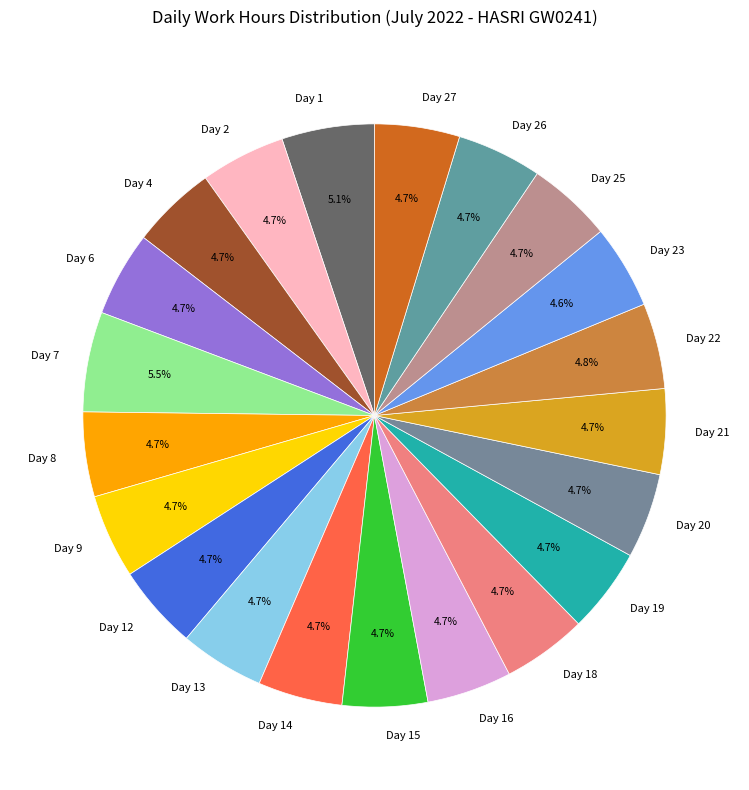

Combined, what portion of the pie is Day 20 and Day 4?

9.4%